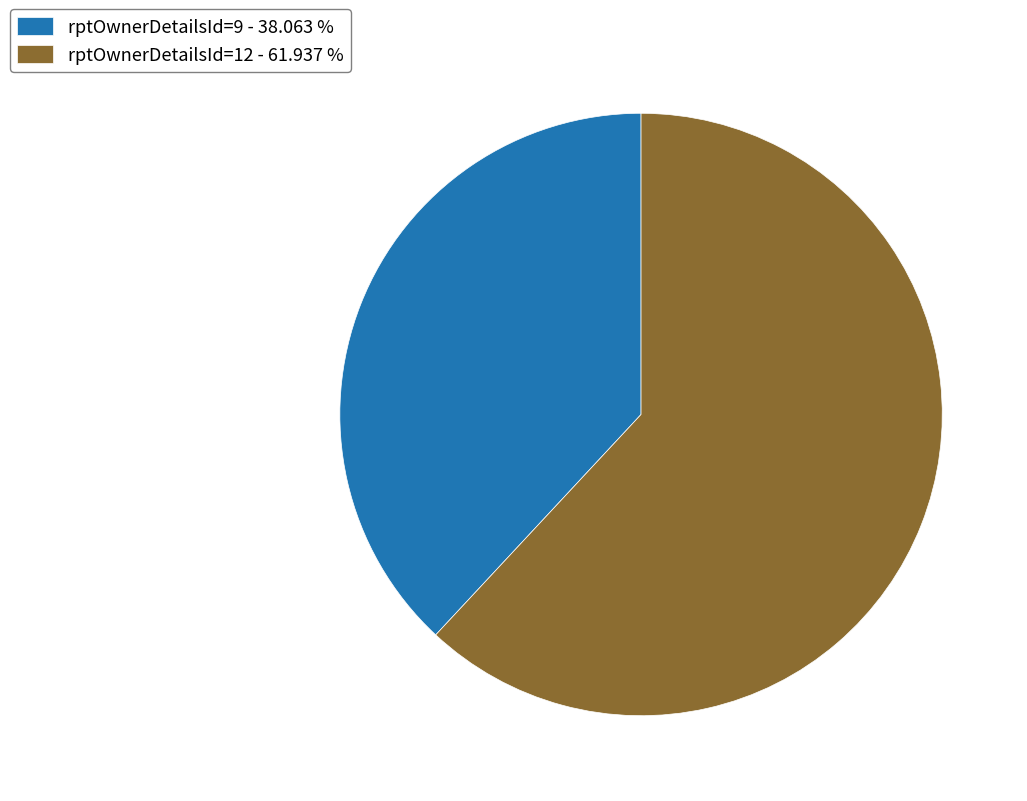

Rank the categories by value from lowest to highest.

rptOwnerDetailsId=9, rptOwnerDetailsId=12